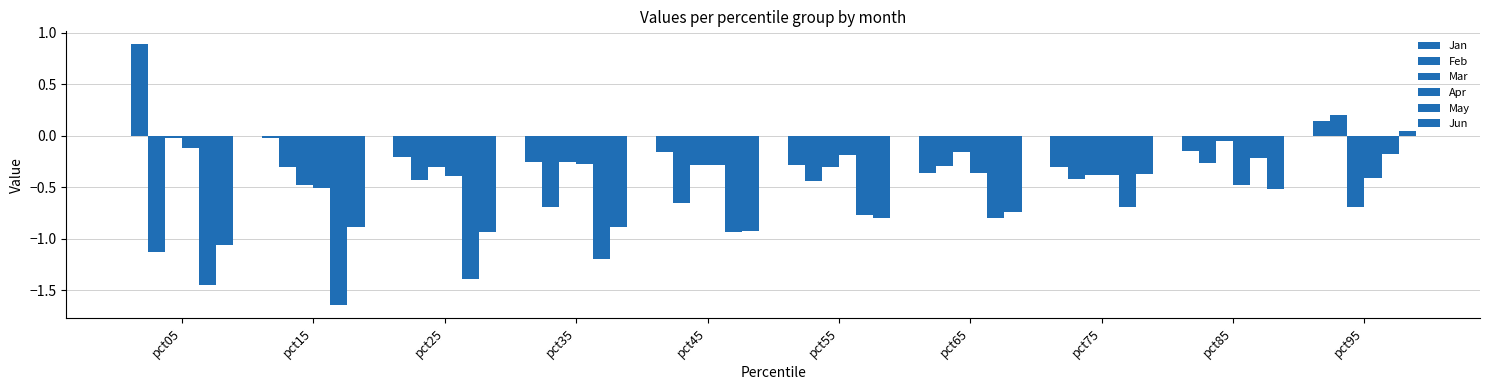

What is the total value across all series at pct75?

-2.6